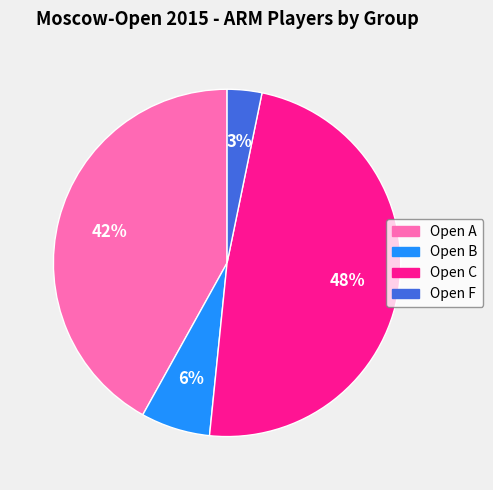

Is Open A the majority of the pie?

No